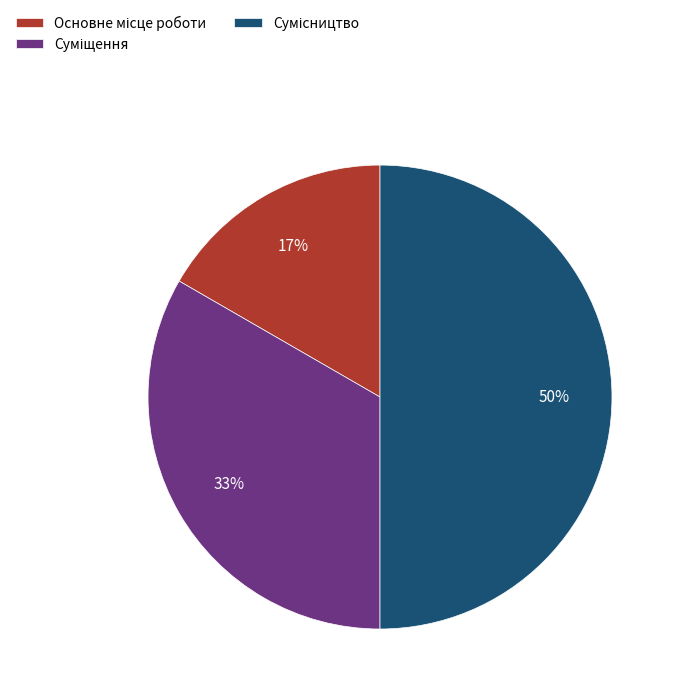

To the nearest percent, what is the average slice percentage?

33%